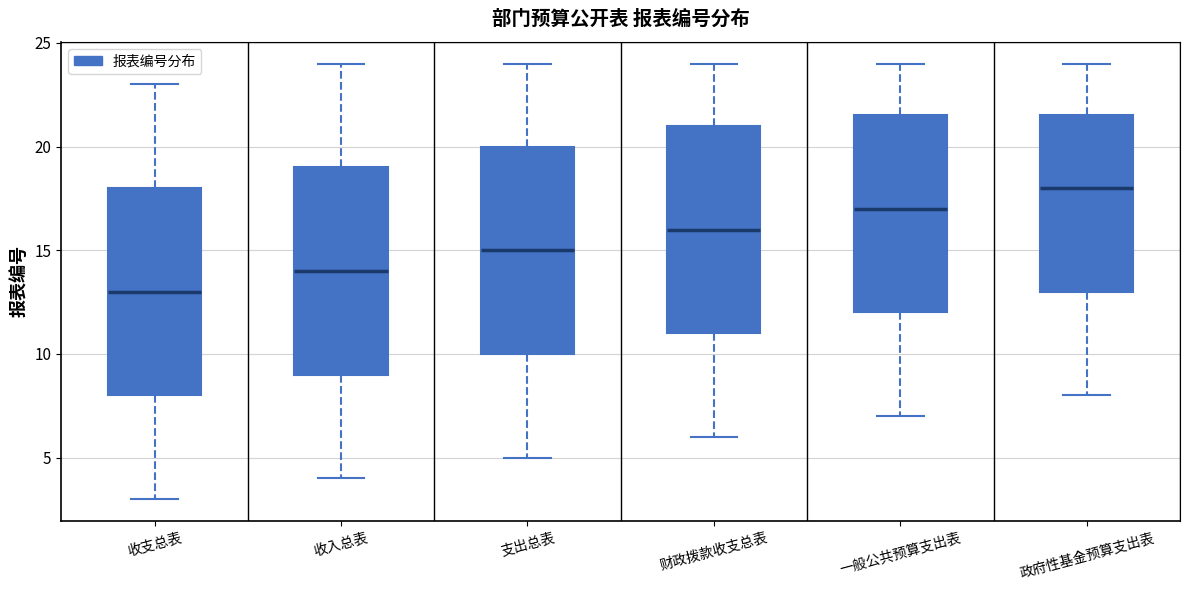

Reading left to right, read every box against the y-axis: the position of its median line, the range the box covers, and the ends of its whiskers. The values are not printed on the chart, so give them approximately, as read against the axis.

收支总表: median 13.0, box 8.0 to 18.0, whiskers 3.0 to 23.0
收入总表: median 14.0, box 9.0 to 19.0, whiskers 4.0 to 24.0
支出总表: median 15.0, box 10.0 to 20.0, whiskers 5.0 to 24.0
财政拨款收支总表: median 16.0, box 11.0 to 21.0, whiskers 6.0 to 24.0
一般公共预算支出表: median 17.0, box 12.0 to 21.5, whiskers 7.0 to 24.0
政府性基金预算支出表: median 18.0, box 13.0 to 21.5, whiskers 8.0 to 24.0